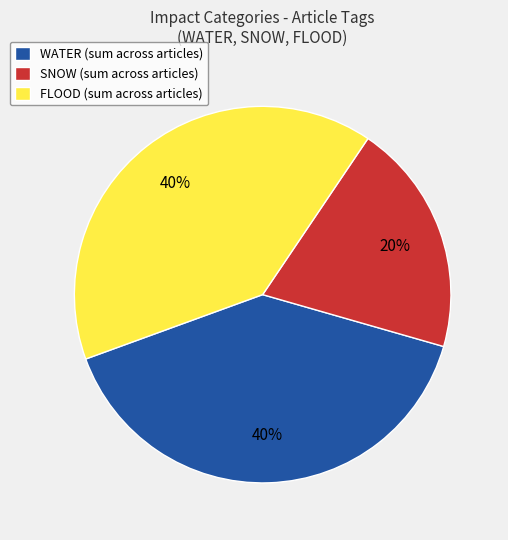

Is it true that SNOW (sum across articles) is 14% of the pie?

False